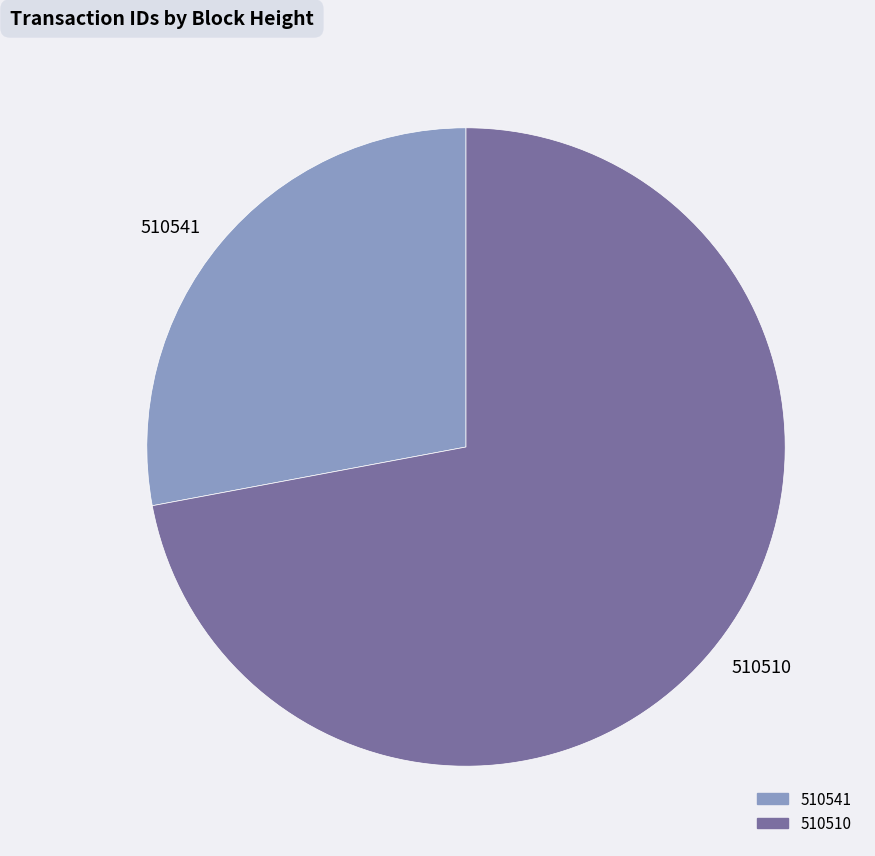

Is the sum of 510510 and 510541 greater than half?

Yes